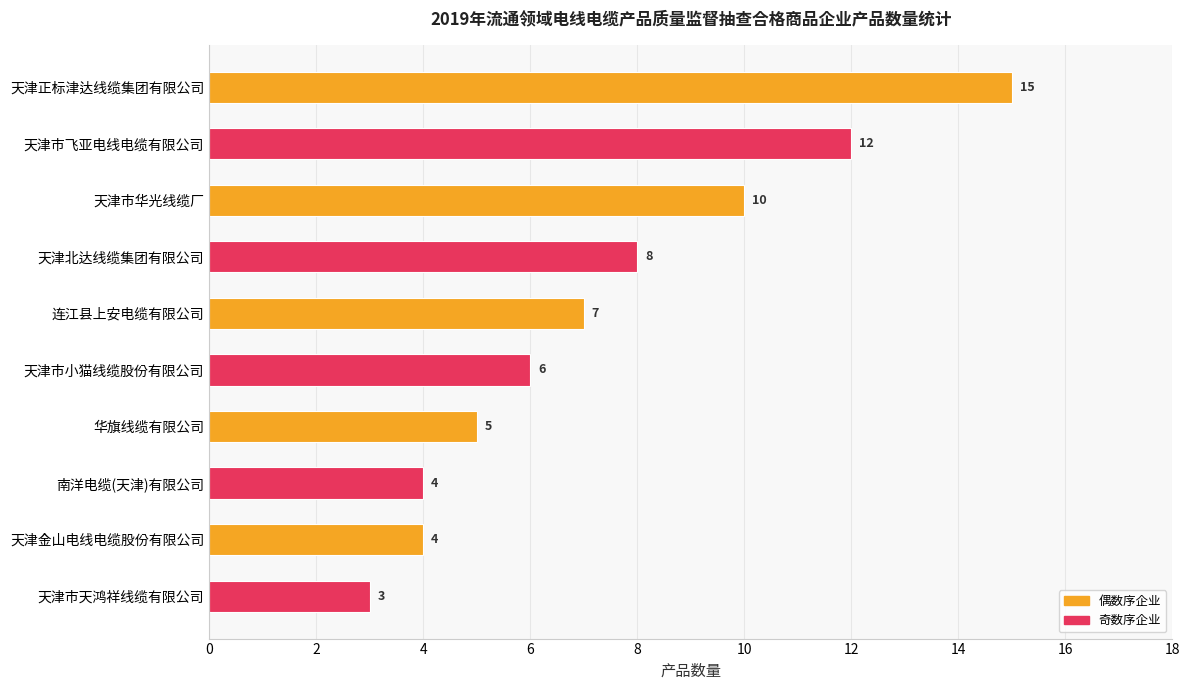

At which category does the chart reach its minimum across all series?

天津市天鸿祥线缆有限公司